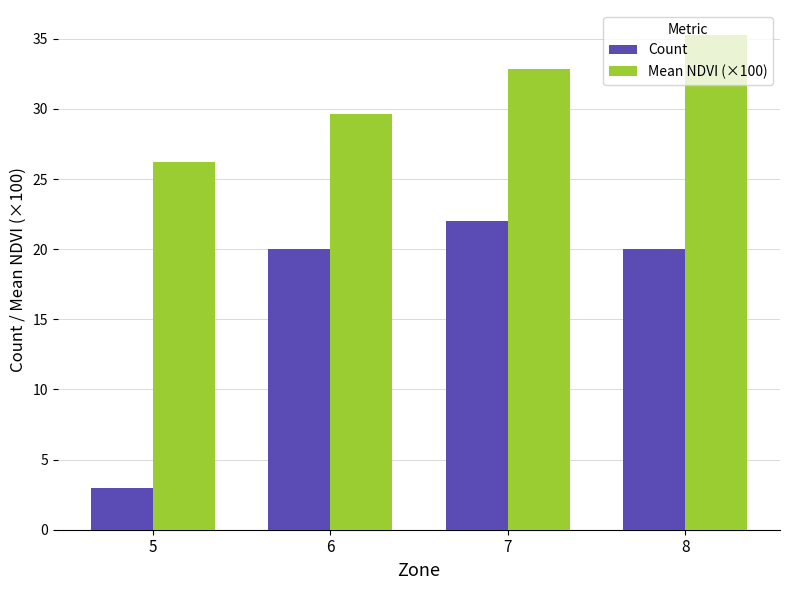

How many data points in Mean NDVI (×100) are above 32?

2